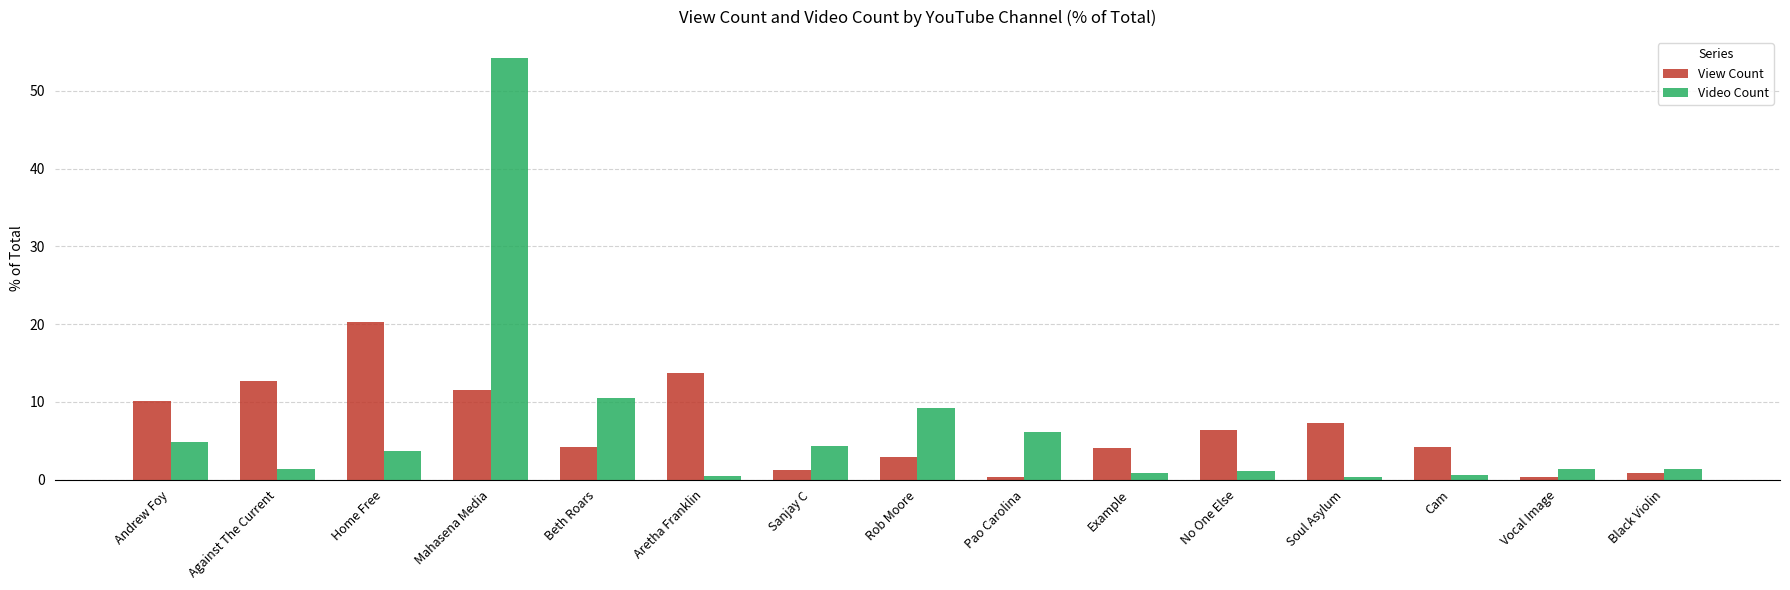

What is the value of the View Count bar at the 12th from the left?

7.3